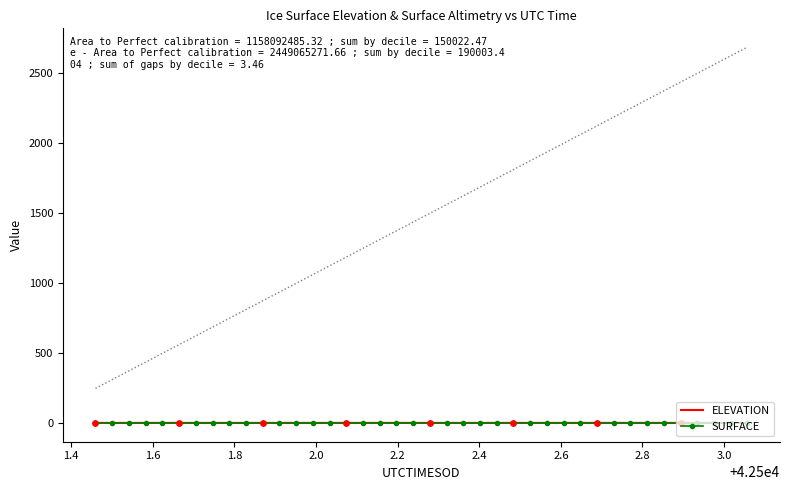

Which series contains the lowest Y value?

SURFACE